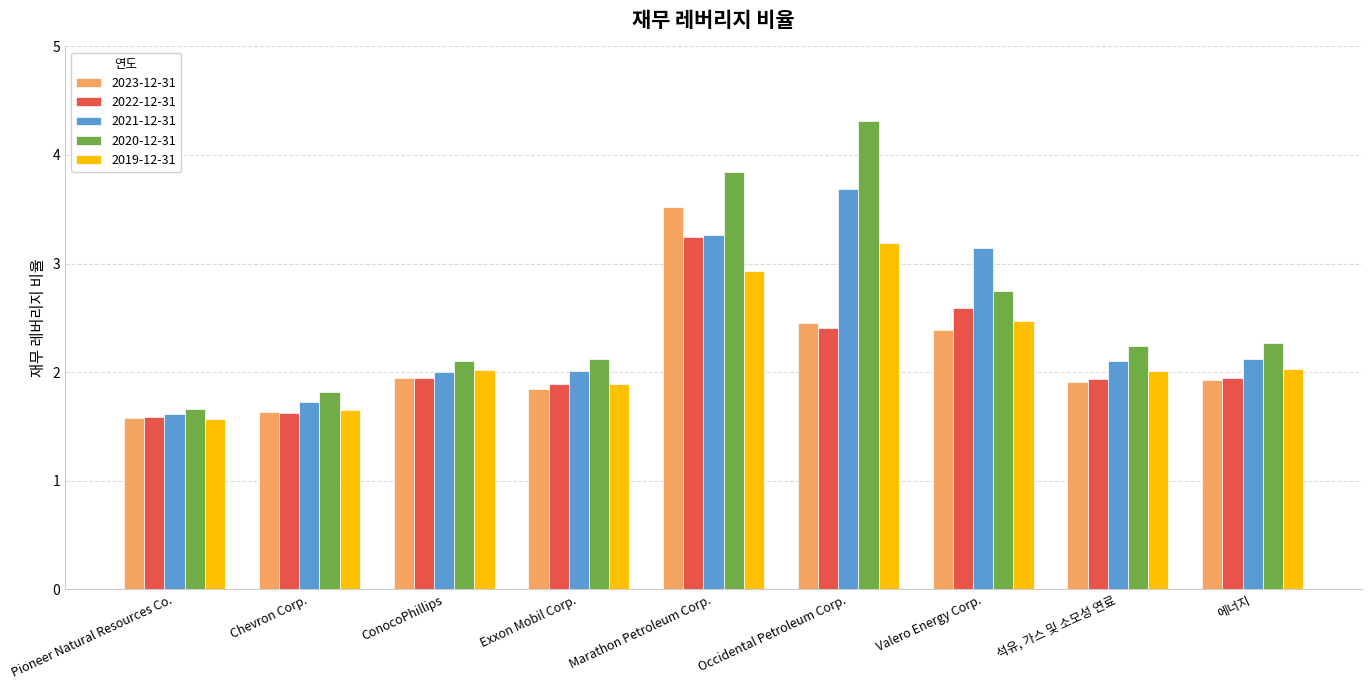

What is the sum of all 2022-12-31 values?

19.2